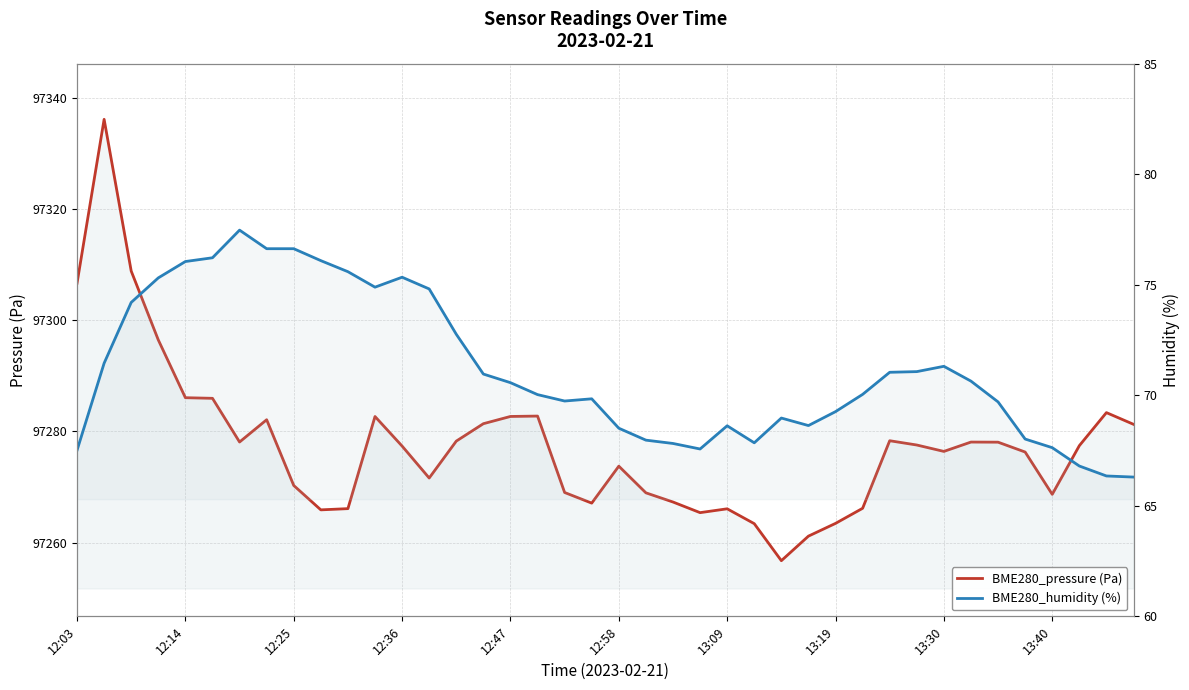

What is the value of the BME280_humidity (%) point at the 9th from the left?

76.6